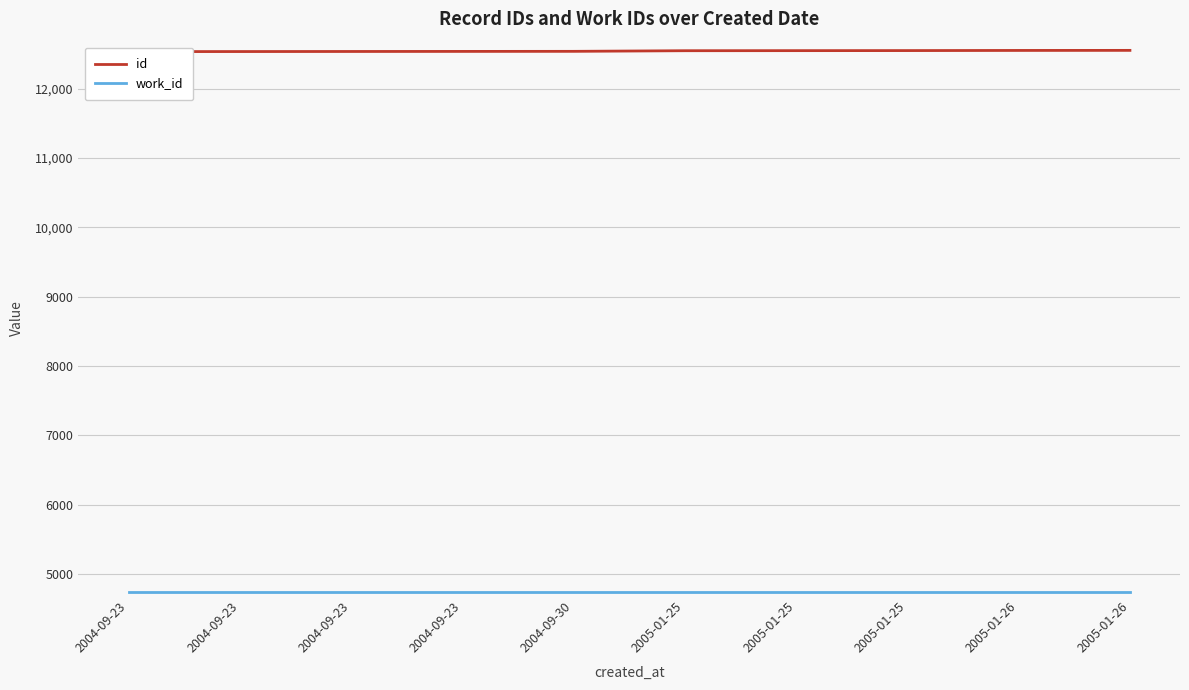

Read the work_id value at 2004-09-23.

4745